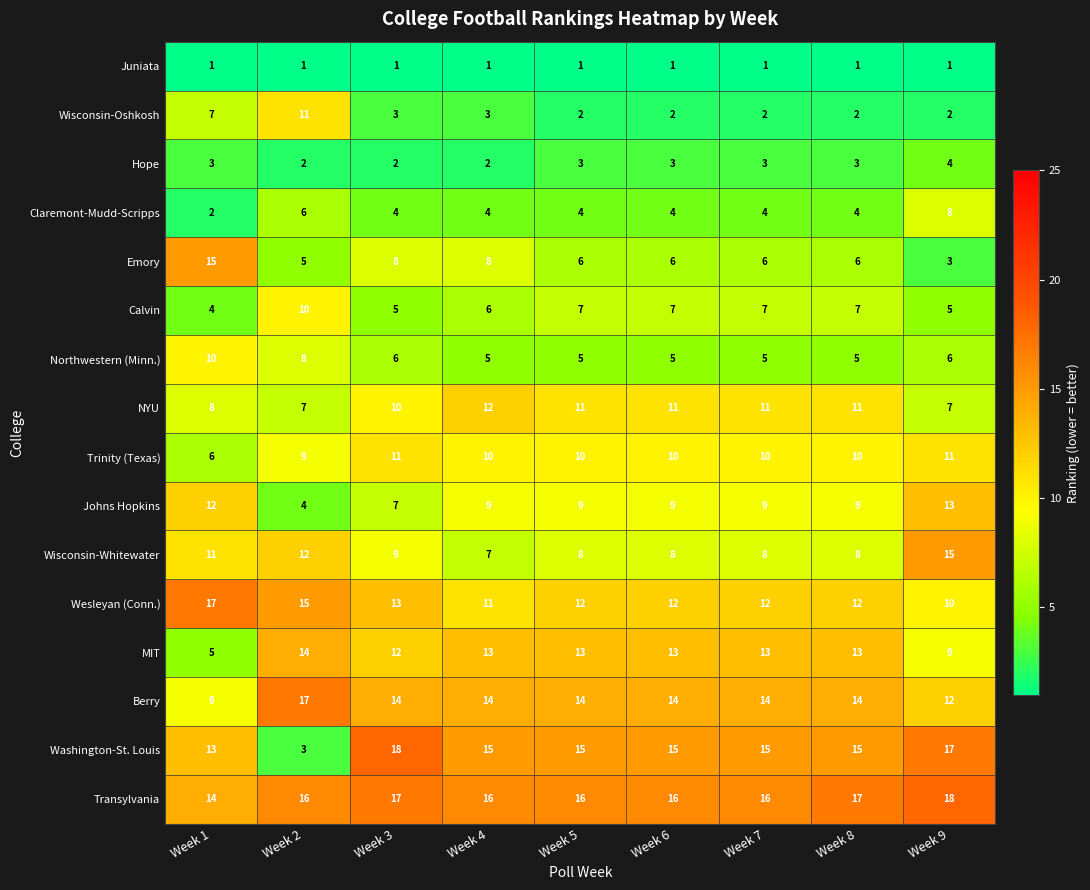

What is the difference between the Northwestern (Minn.) values at Week 6 and Week 2?

3